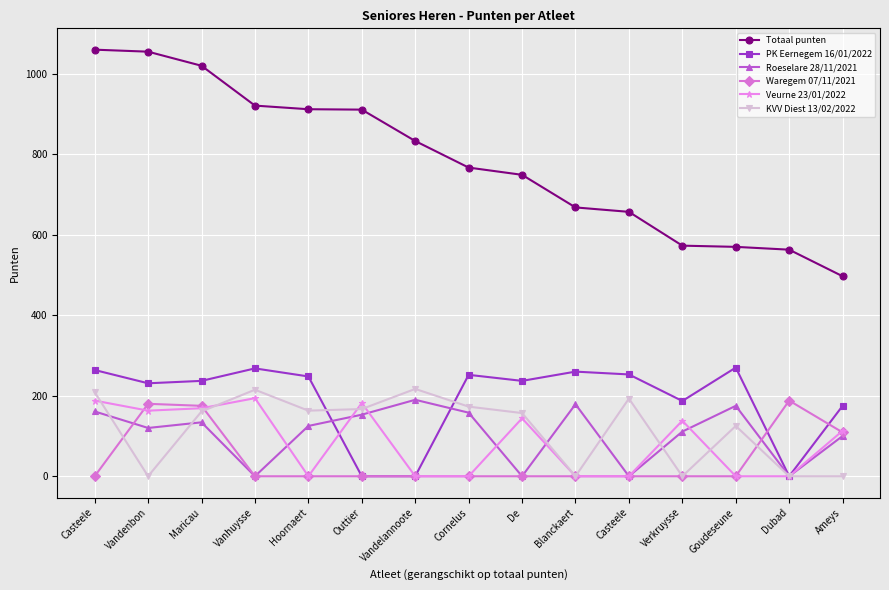

Is this an area chart (filled region under the line)?

No